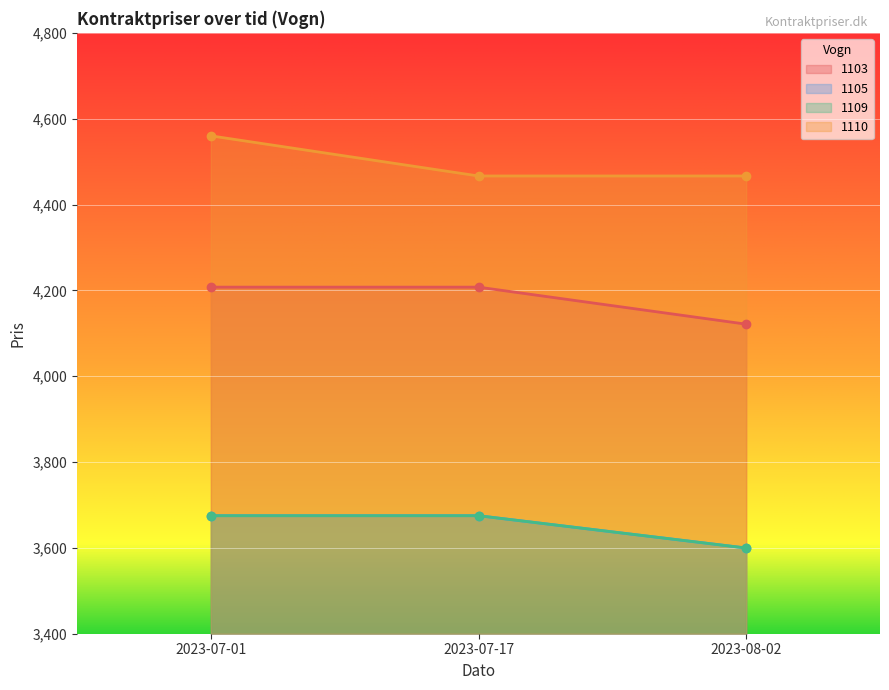

What is the difference between the maximum and minimum values in the 1110 series?

93.5